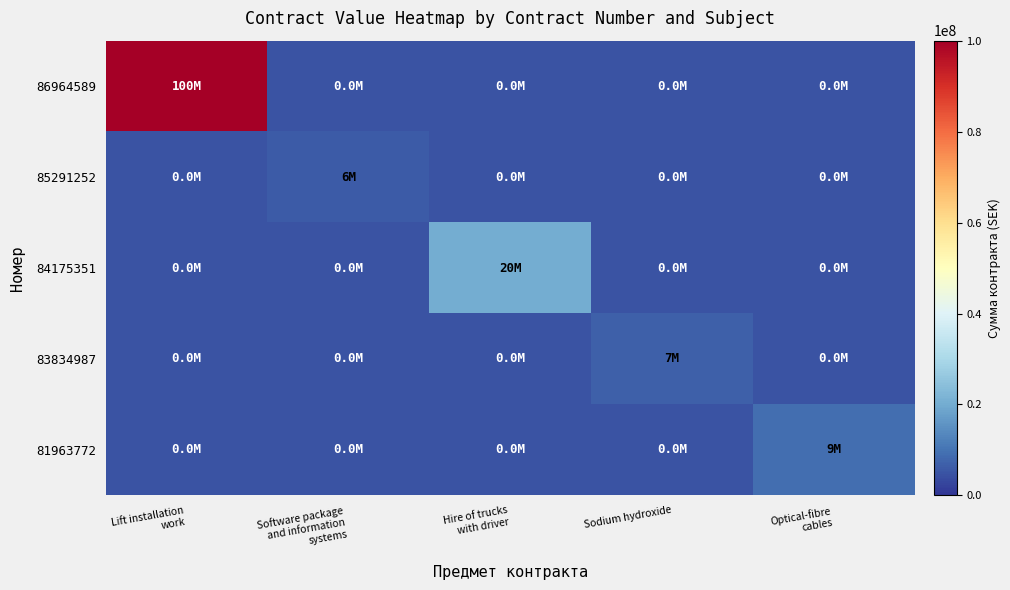

At which category is the sum across all series the highest?

Lift installation
work